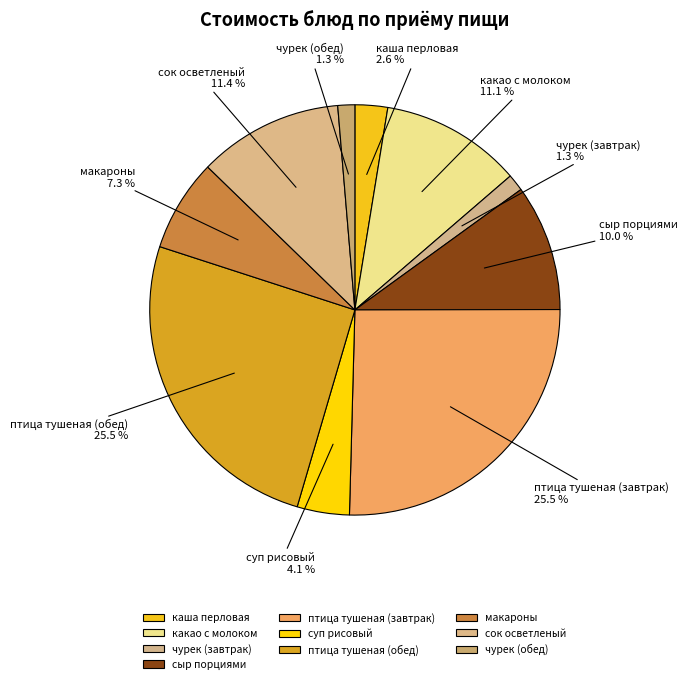

Approximately how many times larger is the value at макароны compared to каша перловая?

2.8